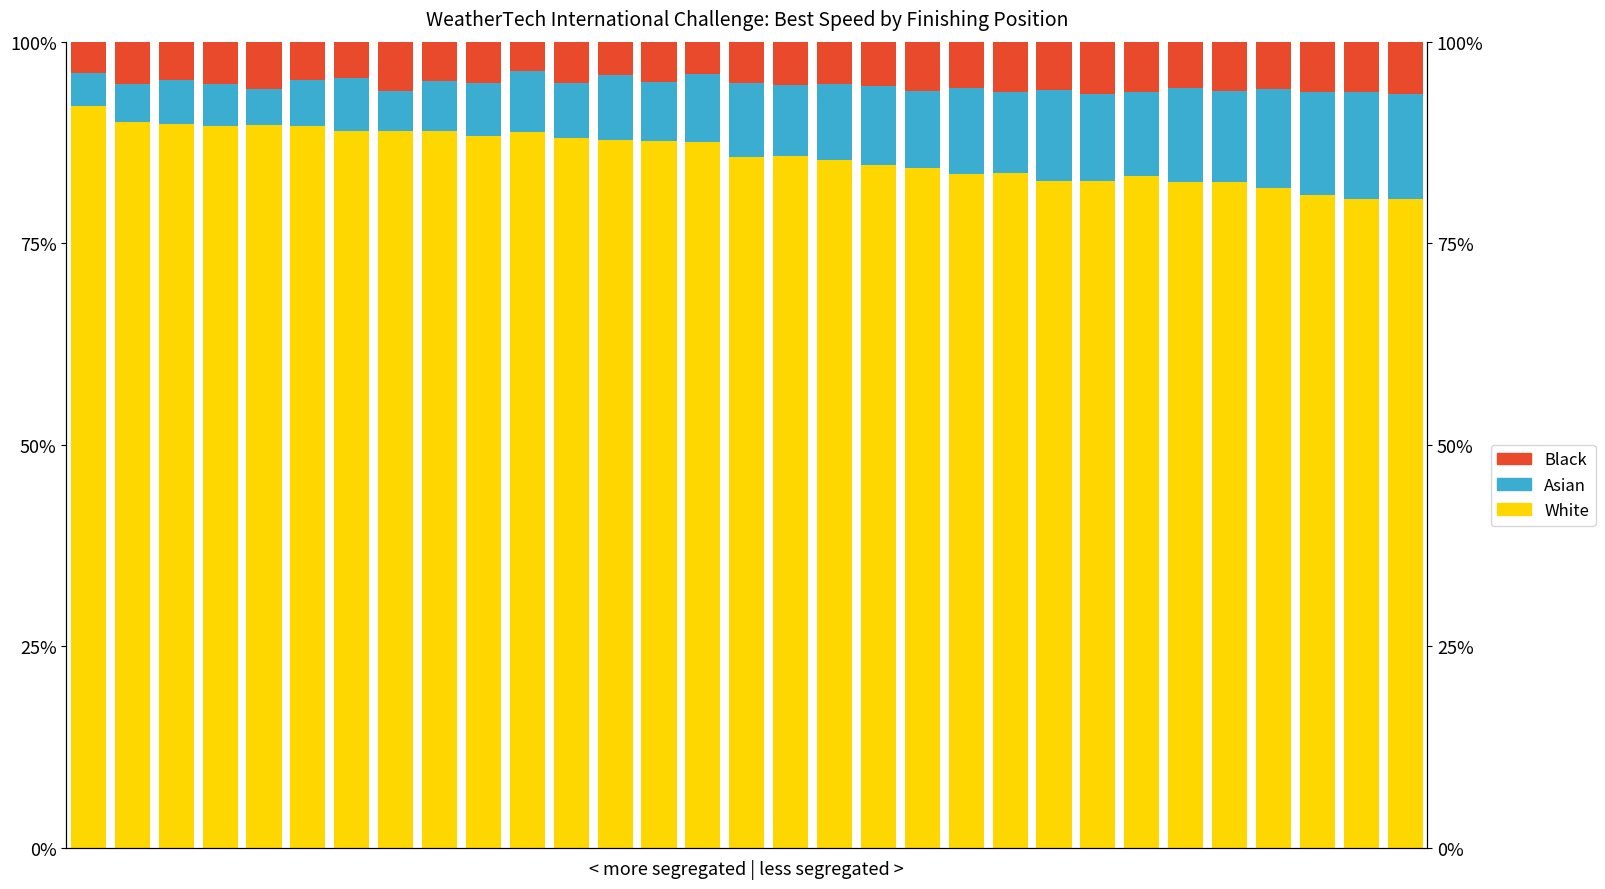

Reading right to left, transcribe all the data shown in this chart.

White: 30=80.5	29=80.5	28=81.0	27=81.8	26=82.6	25=82.6	24=83.4	23=82.7	22=82.7	21=83.7	20=83.6	19=84.3	18=84.7	17=85.4	16=85.9	15=85.7	14=87.6	13=87.6	12=87.8	11=88.1	10=88.8	9=88.4	8=88.9	7=88.9	6=88.9	5=89.5	4=89.6	3=89.5	2=89.8	1=90.0	0=92.0
Asian: 30=13.0	29=13.2	28=12.7	27=12.3	26=11.2	25=11.7	24=10.4	23=10.9	22=11.3	21=10.1	20=10.6	19=9.5	18=9.9	17=9.3	16=8.8	15=9.1	14=8.5	13=7.4	12=8.1	11=6.8	10=7.5	9=6.5	8=6.2	7=5.0	6=6.5	5=5.7	4=4.5	3=5.3	2=5.5	1=4.7	0=4.1
Black: 30=6.5	29=6.3	28=6.3	27=5.9	26=6.2	25=5.7	24=6.3	23=6.5	22=6.0	21=6.2	20=5.8	19=6.1	18=5.4	17=5.3	16=5.4	15=5.2	14=4.0	13=5.0	12=4.1	11=5.1	10=3.7	9=5.2	8=4.9	7=6.1	6=4.5	5=4.8	4=5.9	3=5.2	2=4.7	1=5.3	0=3.9